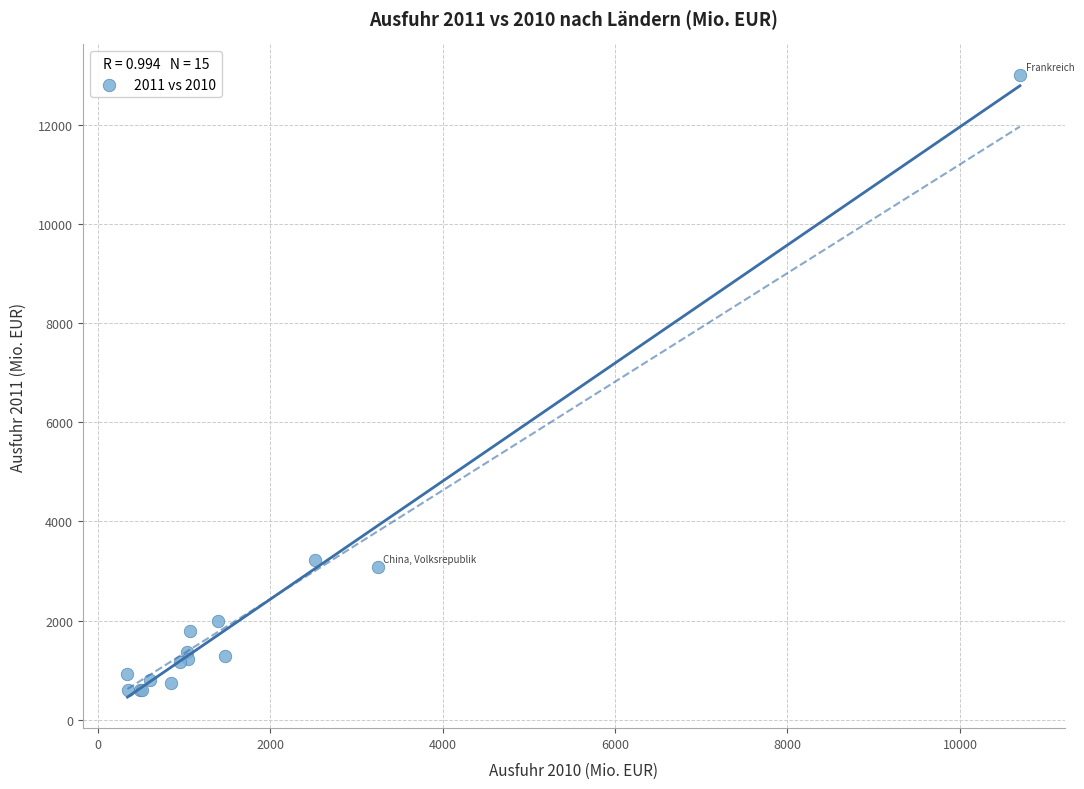

What Y value in the scatter plot is closest to 6793?

3221.3